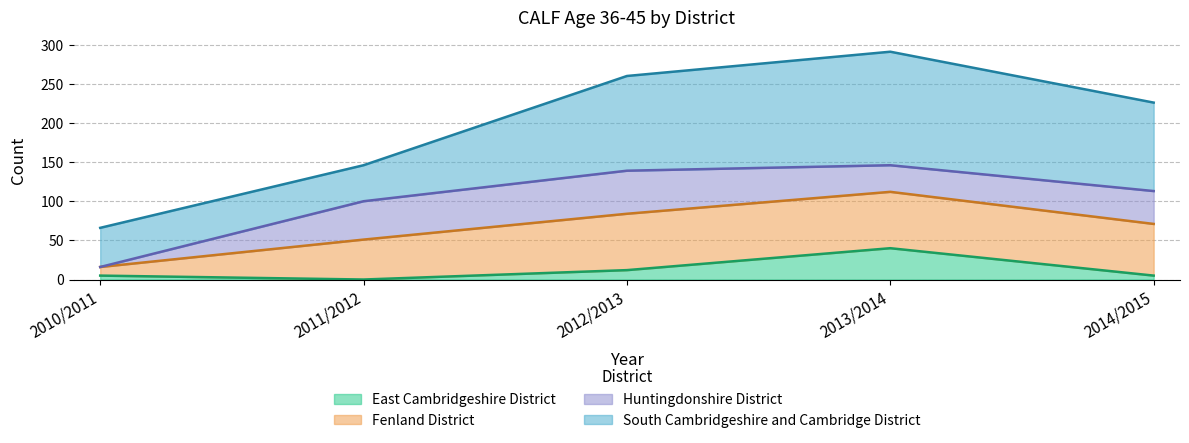

What is the approximate value of East Cambridgeshire District at 2013/2014?

40